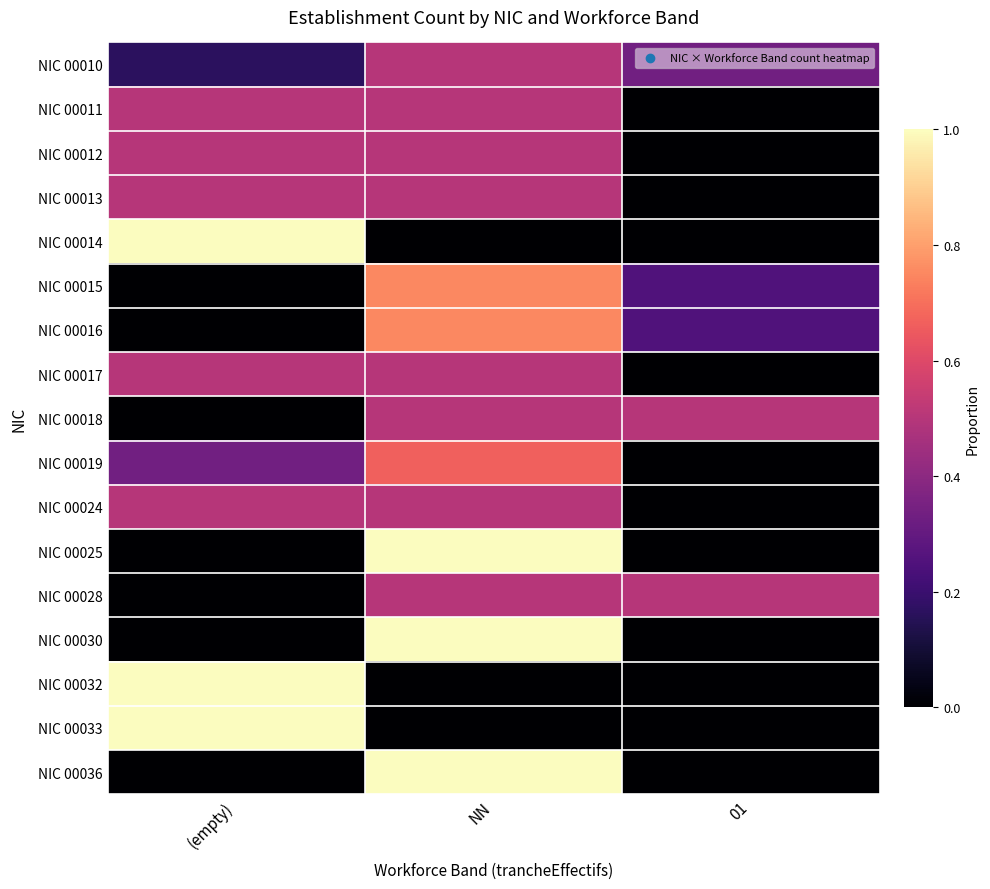

What is the greatest value displayed?

1.0